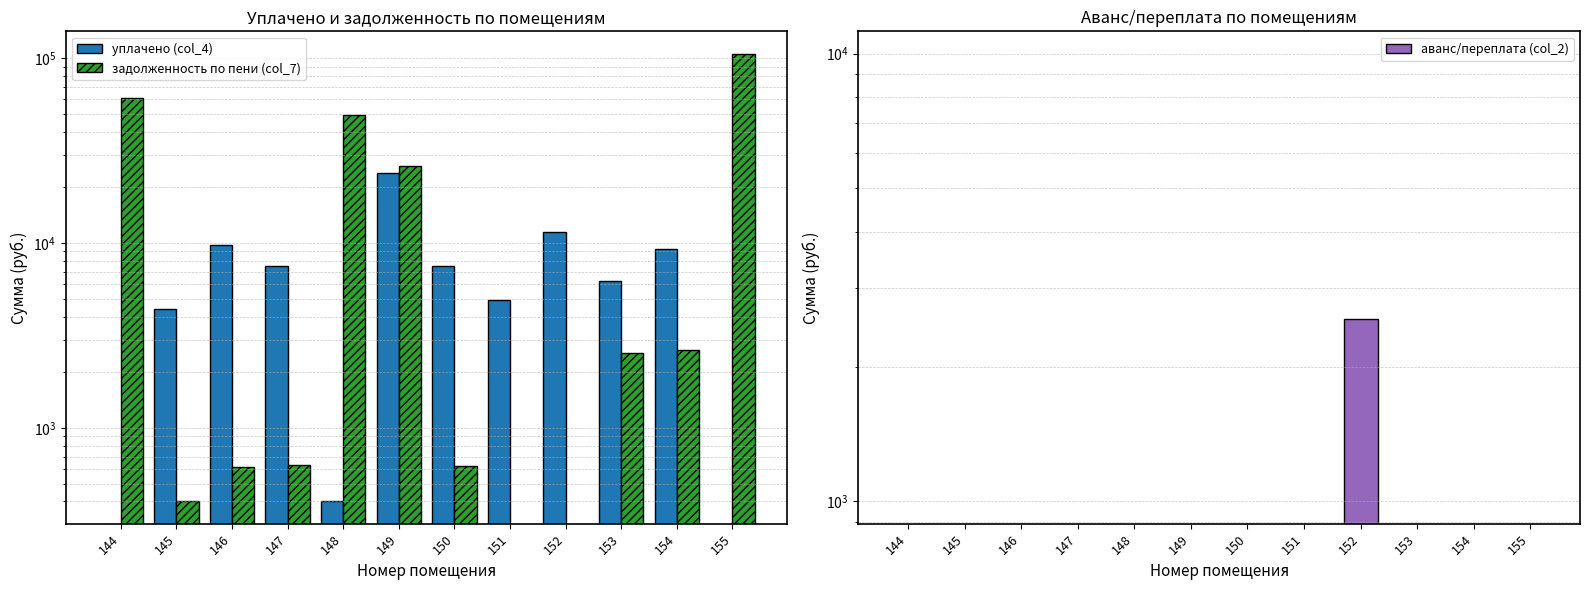

Is it true that аванс/переплата (col_2) equals 0.0 at 146?

True